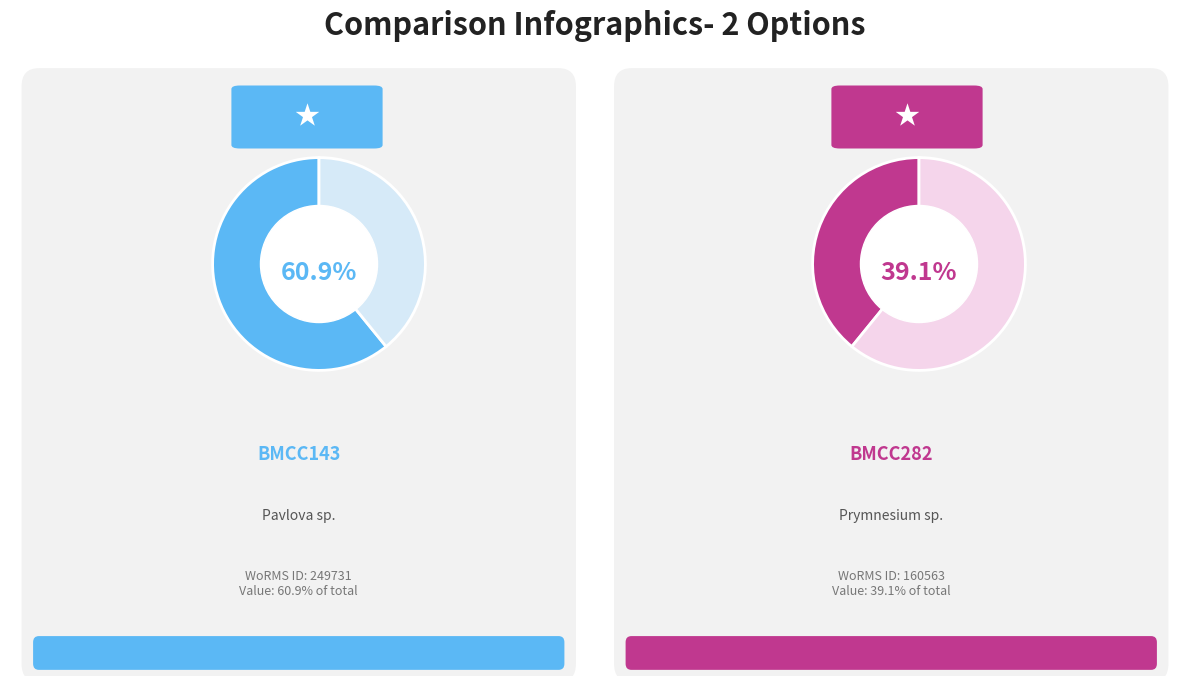

Which category has the biggest portion of the pie?

BMCC143